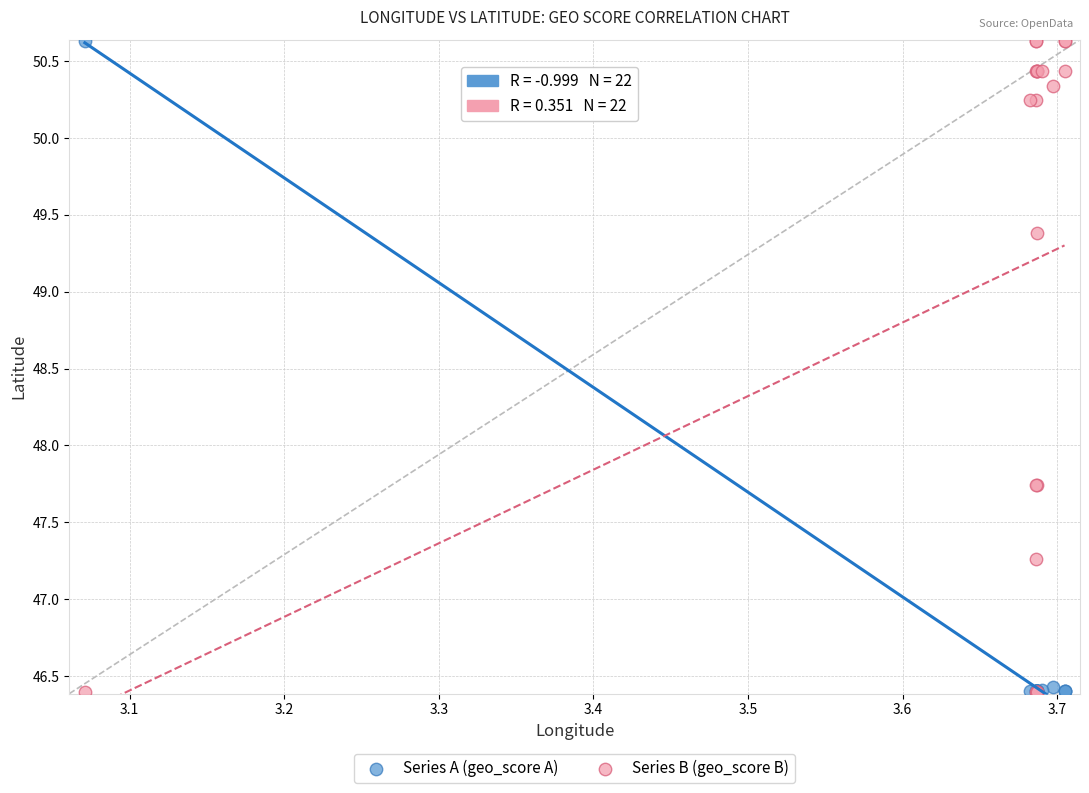

What are all the series names shown in the legend?

Series A (geo_score A), Series B (geo_score B)